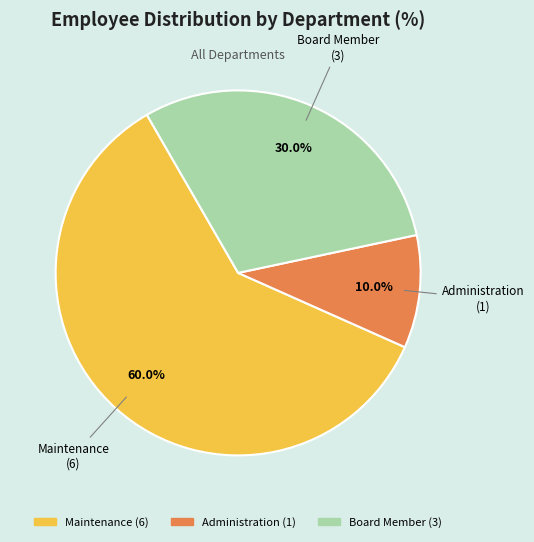

How many segments does this pie chart have?

3